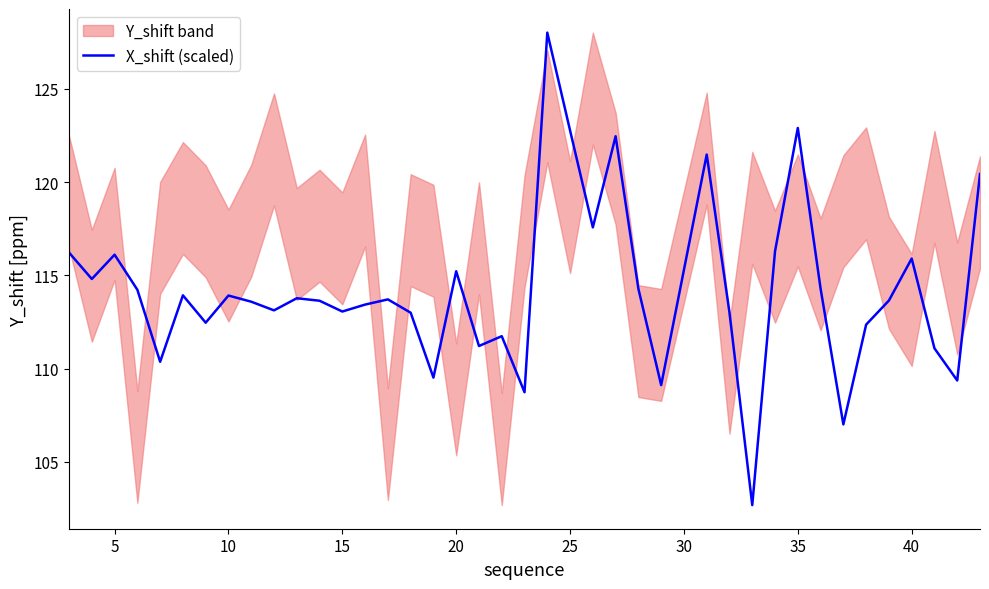

The value of X_shift (scaled) at 40 is 115.9. True or false?

True